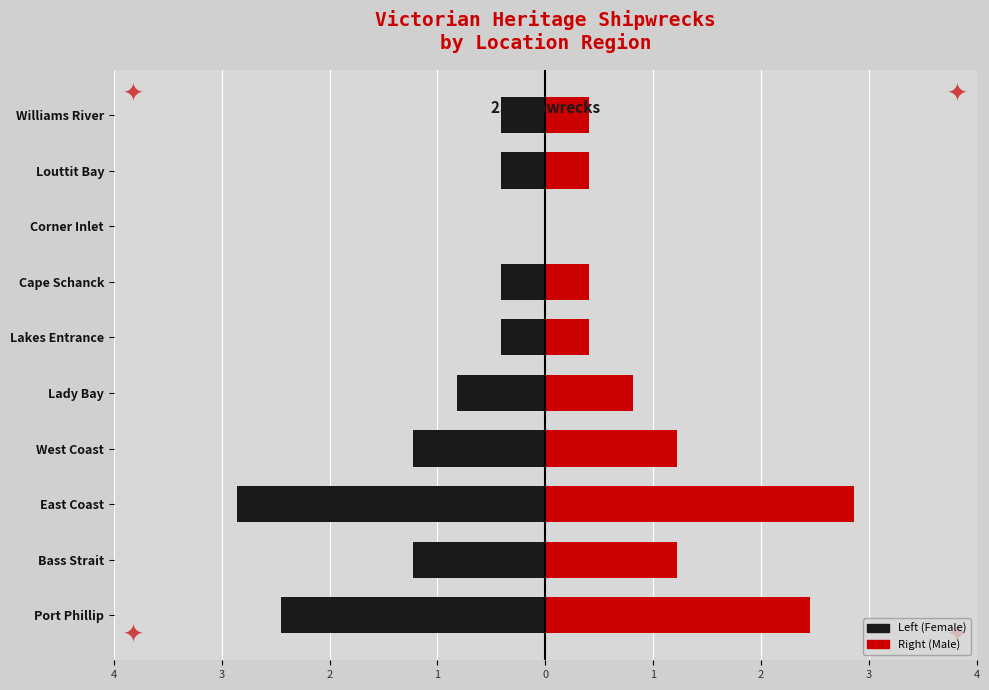

What is the spread (max minus min) of values at 1?

3.0